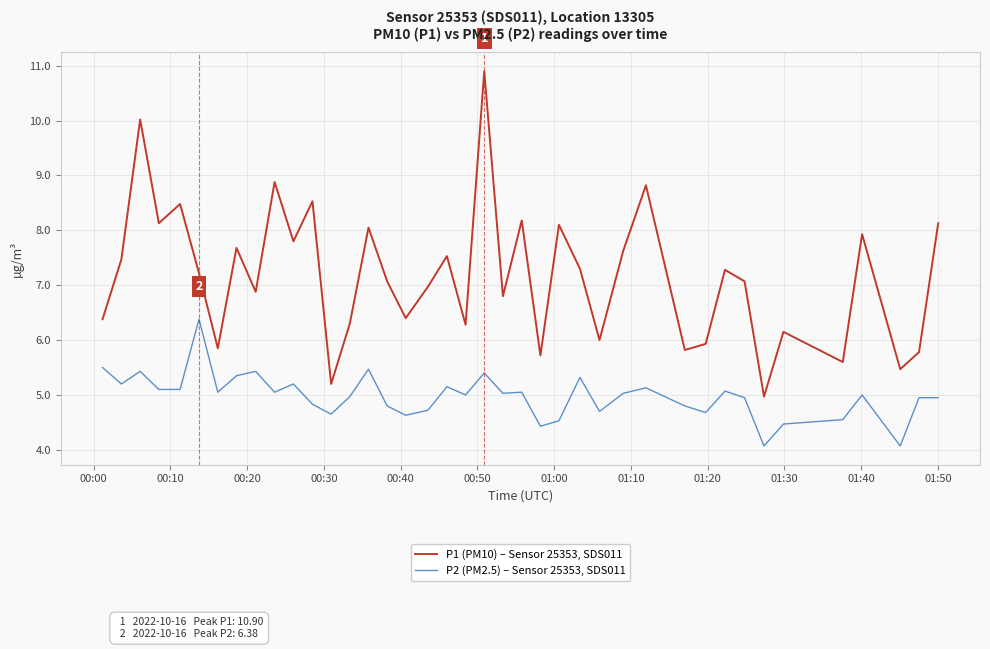

True or false: P2 (PM2.5) – Sensor 25353, SDS011 and P1 (PM10) – Sensor 25353, SDS011 cross at least once.

False